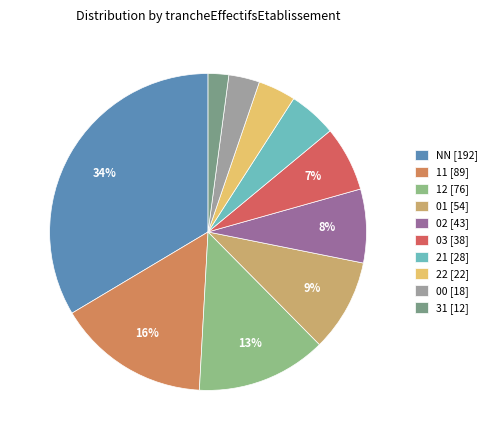

To the nearest percent, what is the difference between the largest and smallest slice percentages?

31%